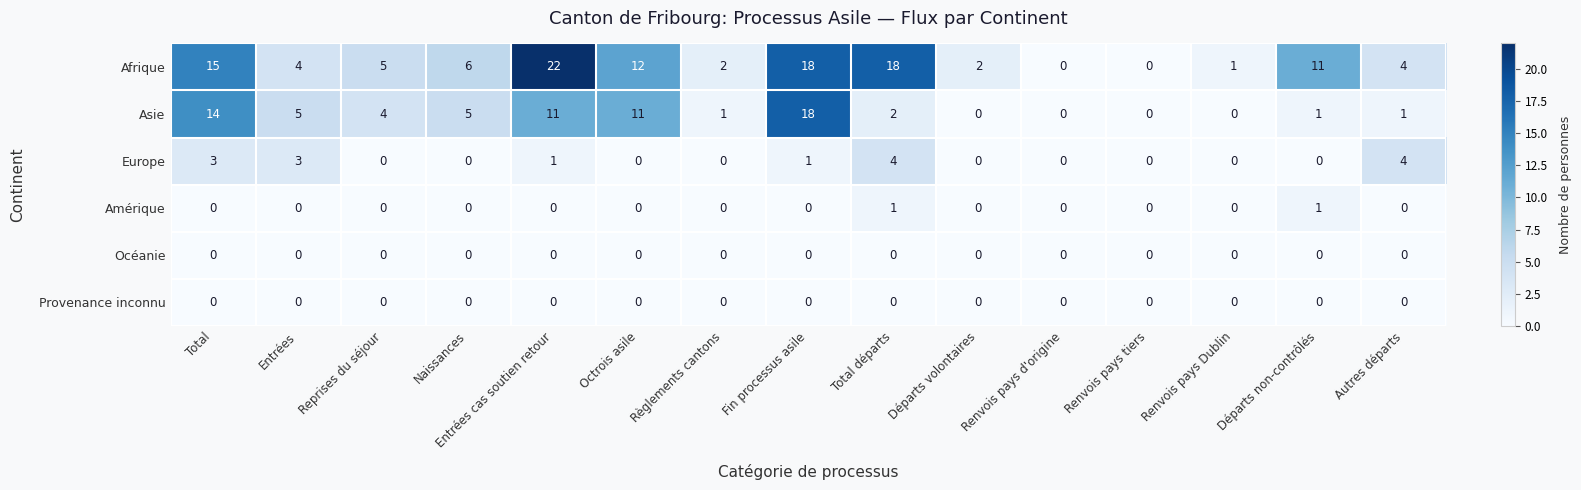

What is the difference between the maximum and minimum values in the Europe series?

4